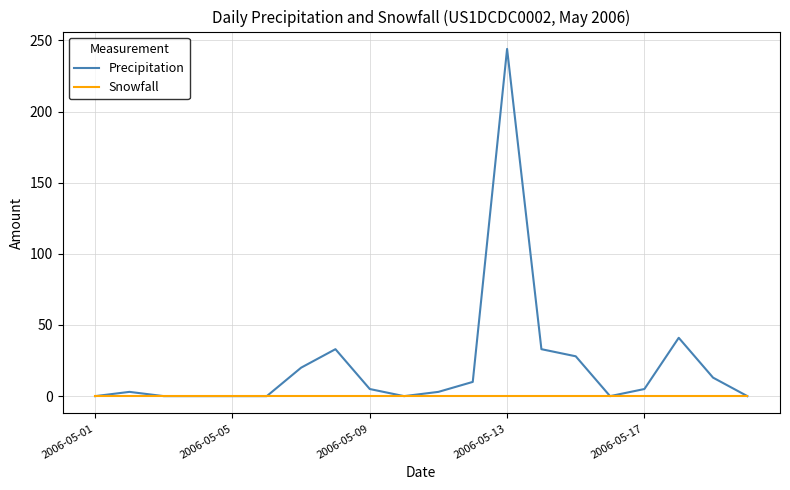

Which series has the largest total across all categories?

Precipitation